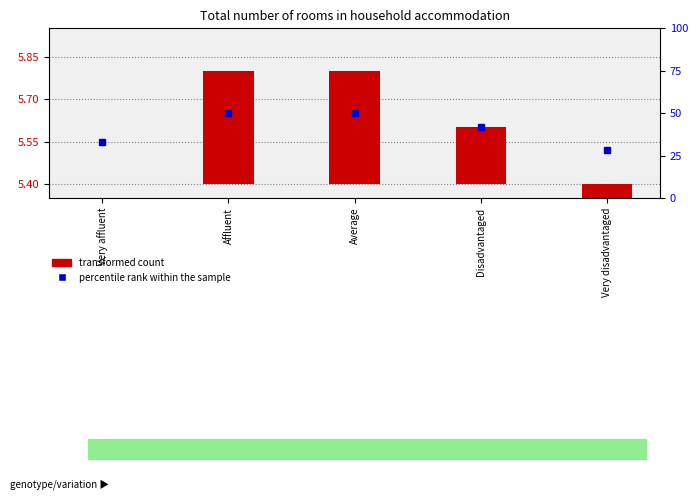

Read the percentile rank within the sample value at Affluent.

5.7